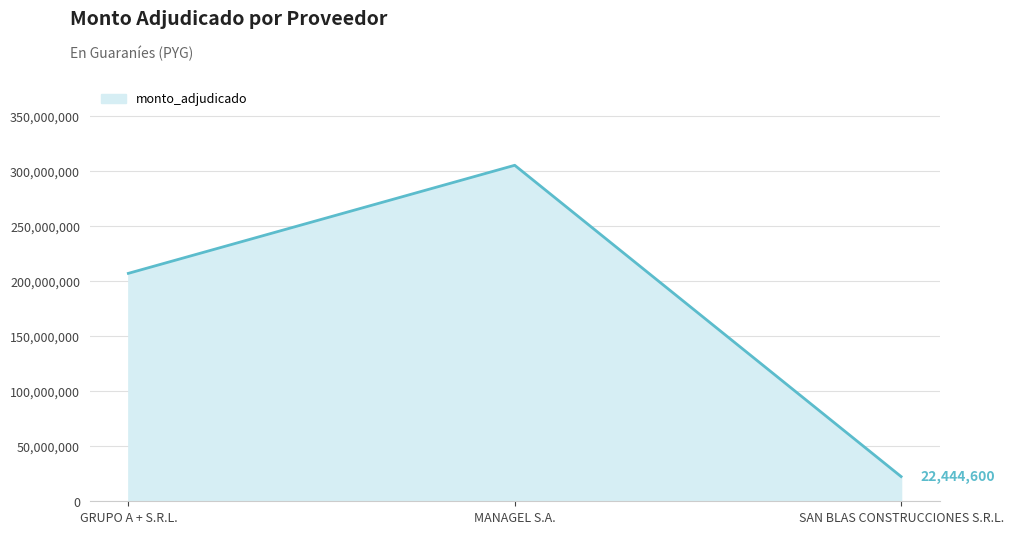

List the labels in order of value, smallest first.

SAN BLAS CONSTRUCCIONES S.R.L., GRUPO A + S.R.L., MANAGEL S.A.